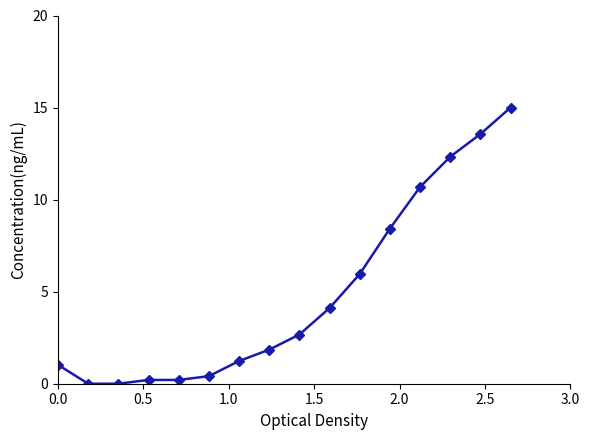

What is the value of the 11th point from the left?

6.0